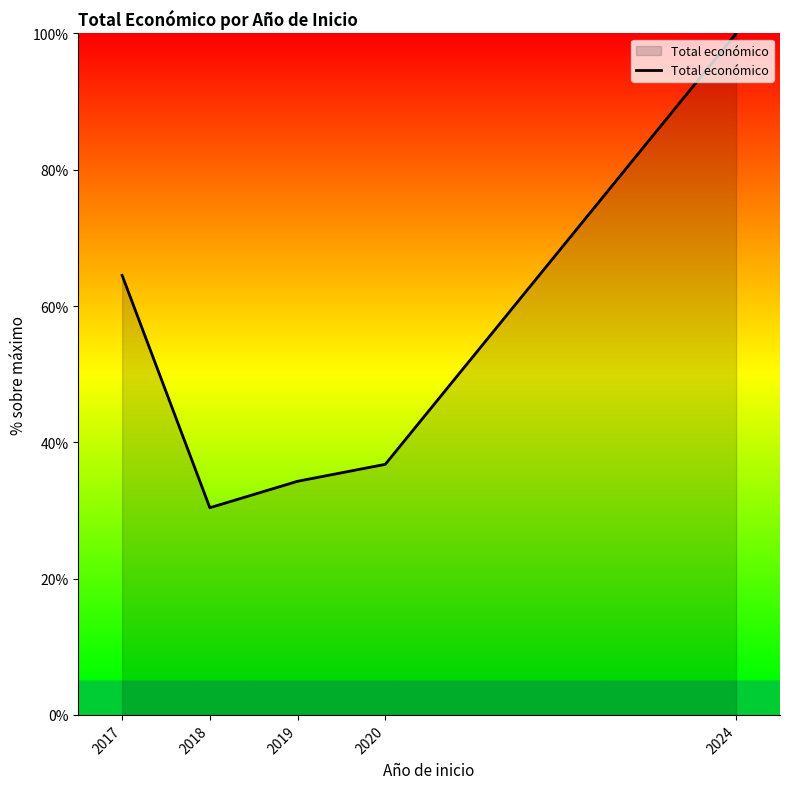

At which category does the data reach its first local valley?

2018